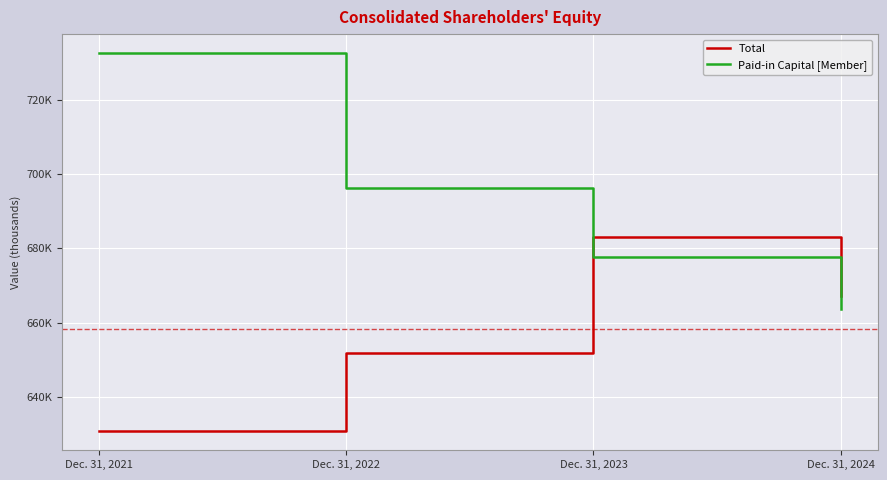

Which category has the highest value in the Total series?

Dec. 31, 2023